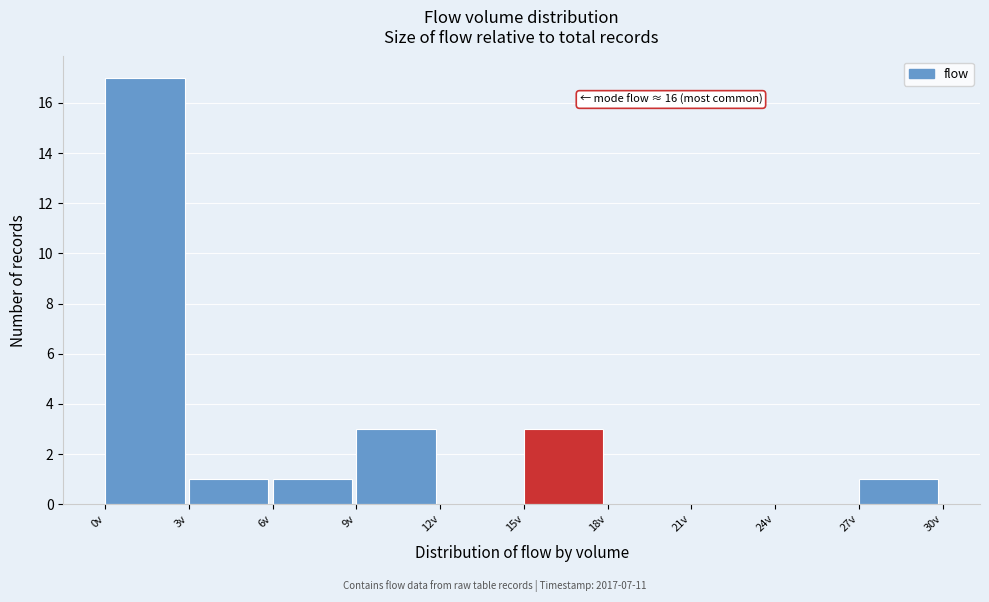

Which range on the x-axis has the tallest bar?

0 to 3